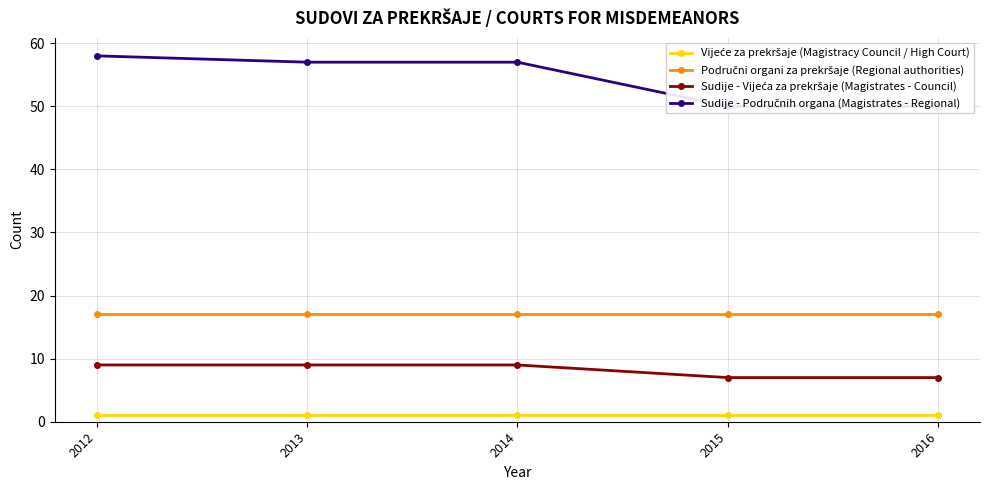

What are all the series names shown in the legend?

Vijeće za prekršaje (Magistracy Council / High Court), Područni organi za prekršaje (Regional authorities), Sudije - Vijeća za prekršaje (Magistrates - Council), Sudije - Područnih organa (Magistrates - Regional)